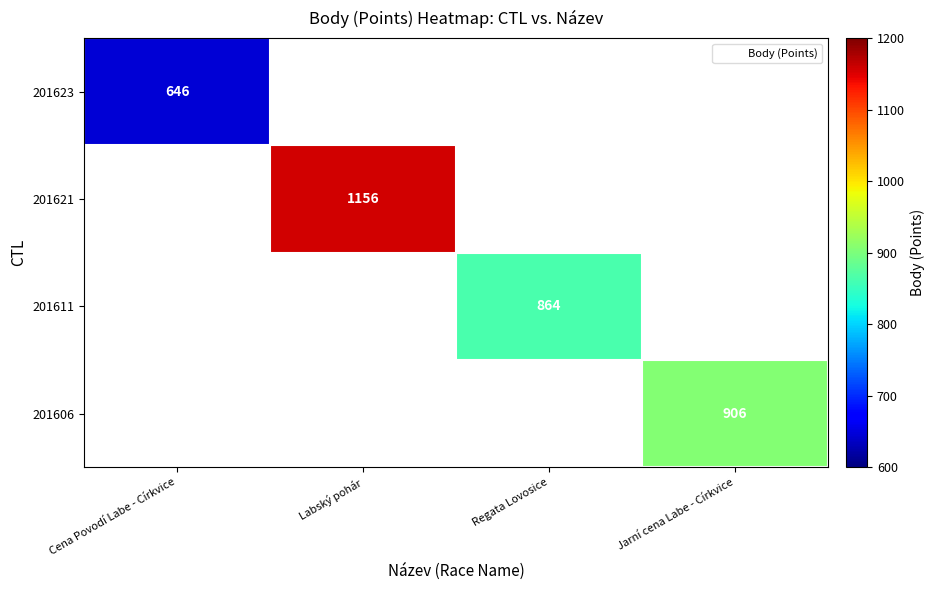

Which series has the largest range (max minus min)?

201623